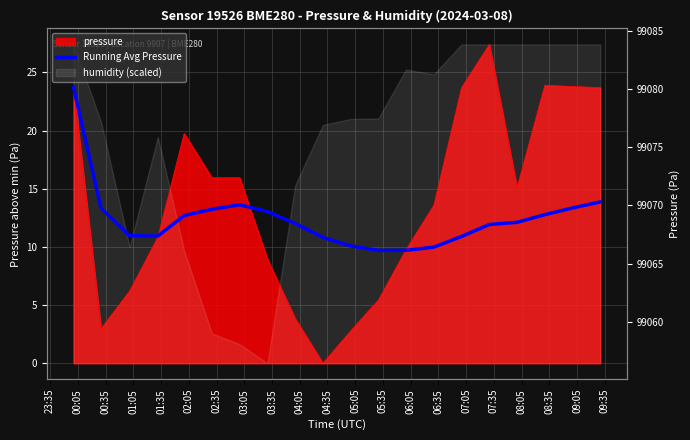

True or false: the data shows 13.6 at 02:35.

True